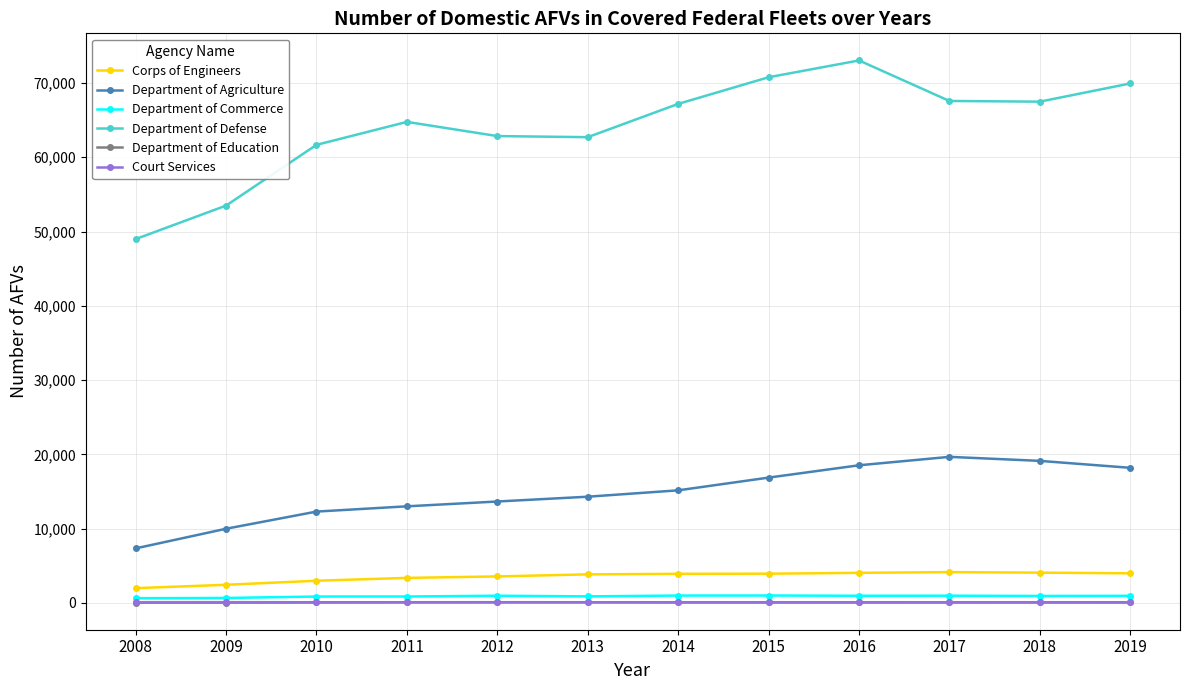

Where is the first local maximum for Department of Defense?

2011